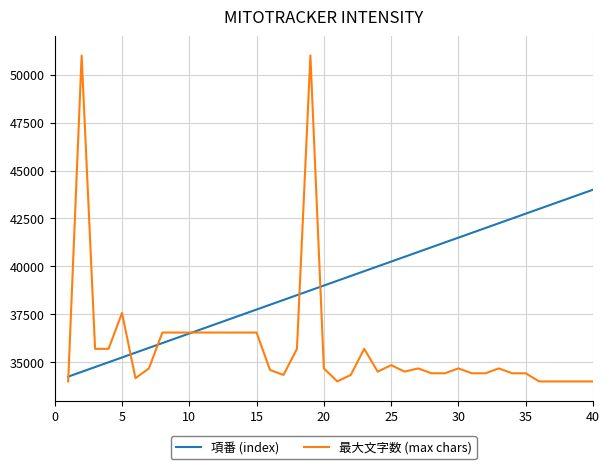

At how many categories does at least one series exceed 45077?

2